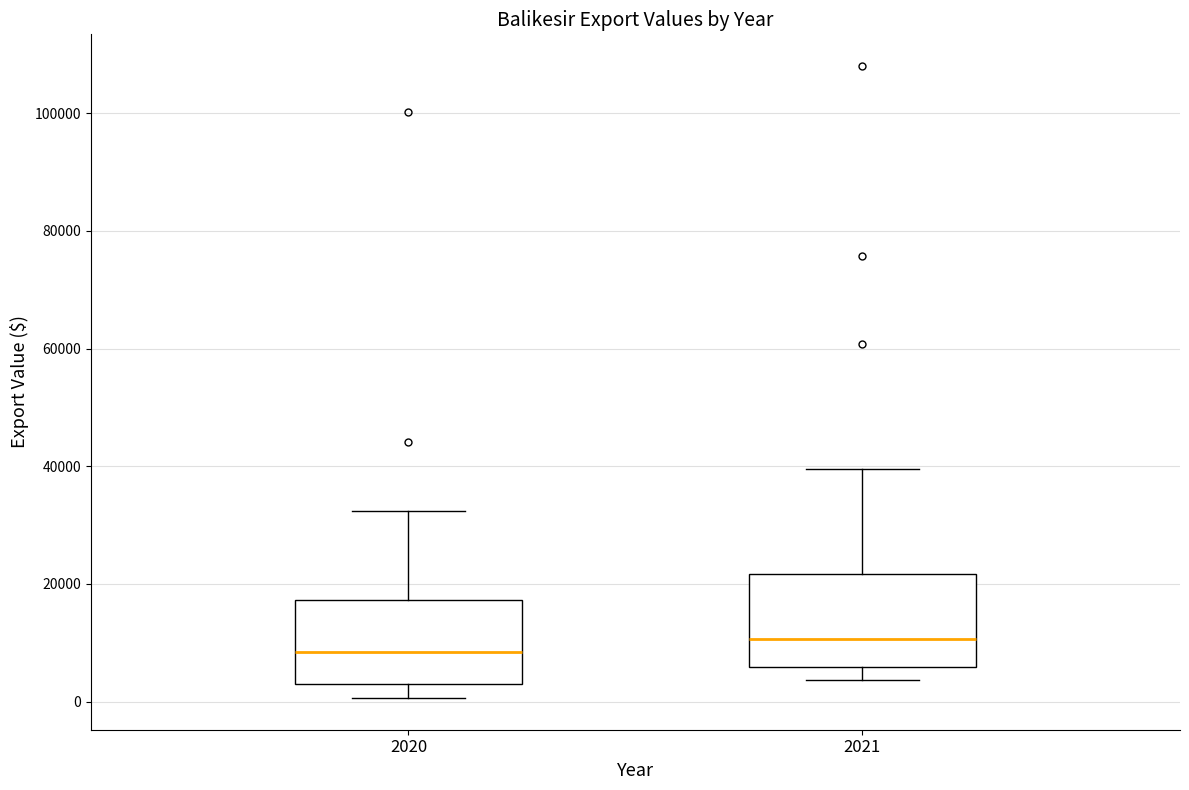

Where does the lower whisker of the box at x = 2021 end on the y-axis? The values are not printed on the chart, so give them approximately, as read against the axis.

4000